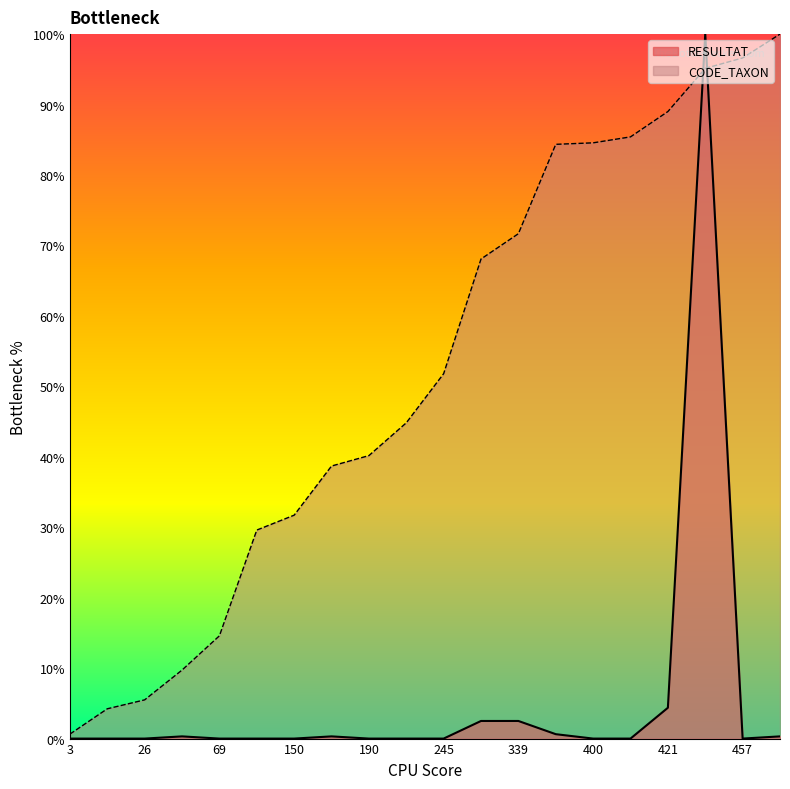

Rank the series by their maximum value, from lowest to highest.

RESULTAT, CODE_TAXON